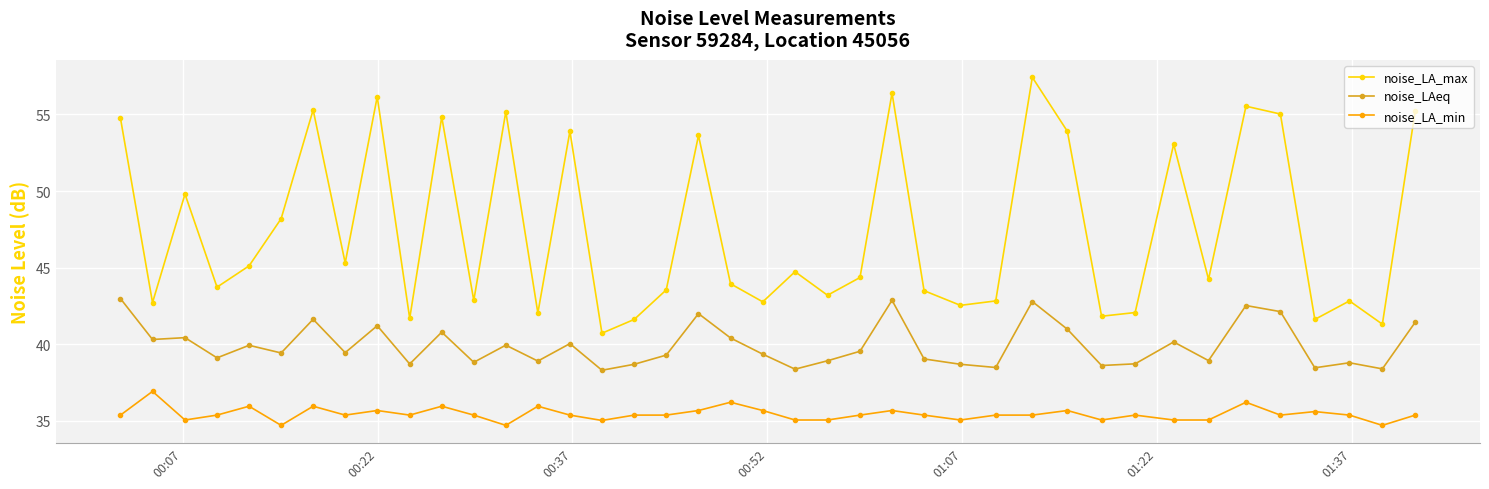

True or false: noise_LA_max has more than 0 interior local peaks.

True